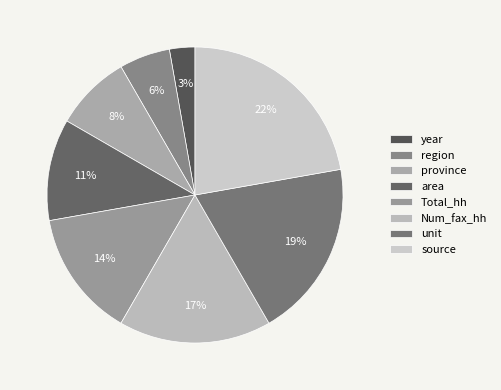

To the nearest percent, what is the average slice percentage?

12%